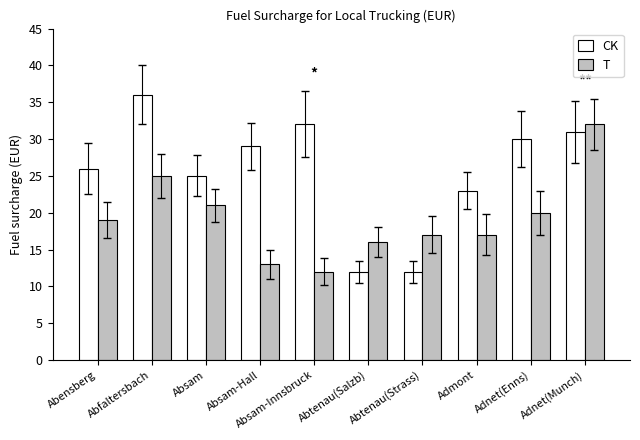

True or false: T has a value of 6 at Abtenau(Salzb).

False